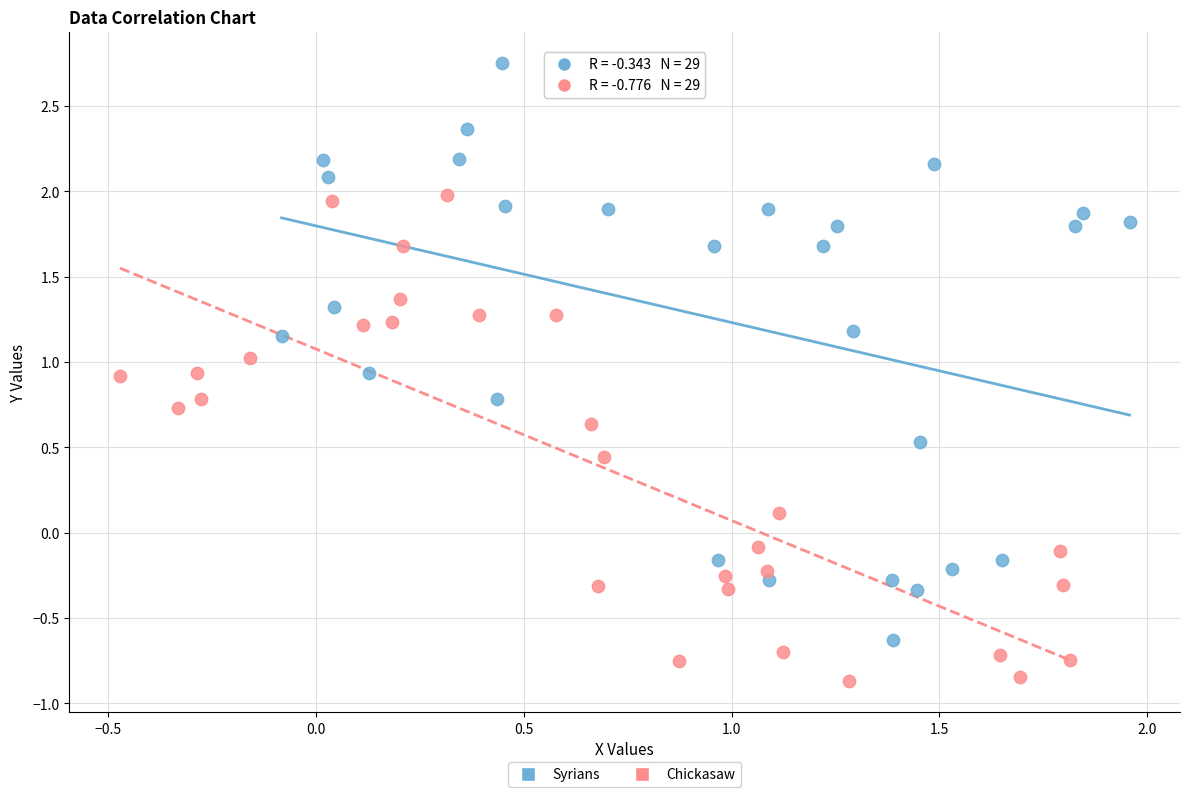

Which series contains the highest Y value?

Syrians